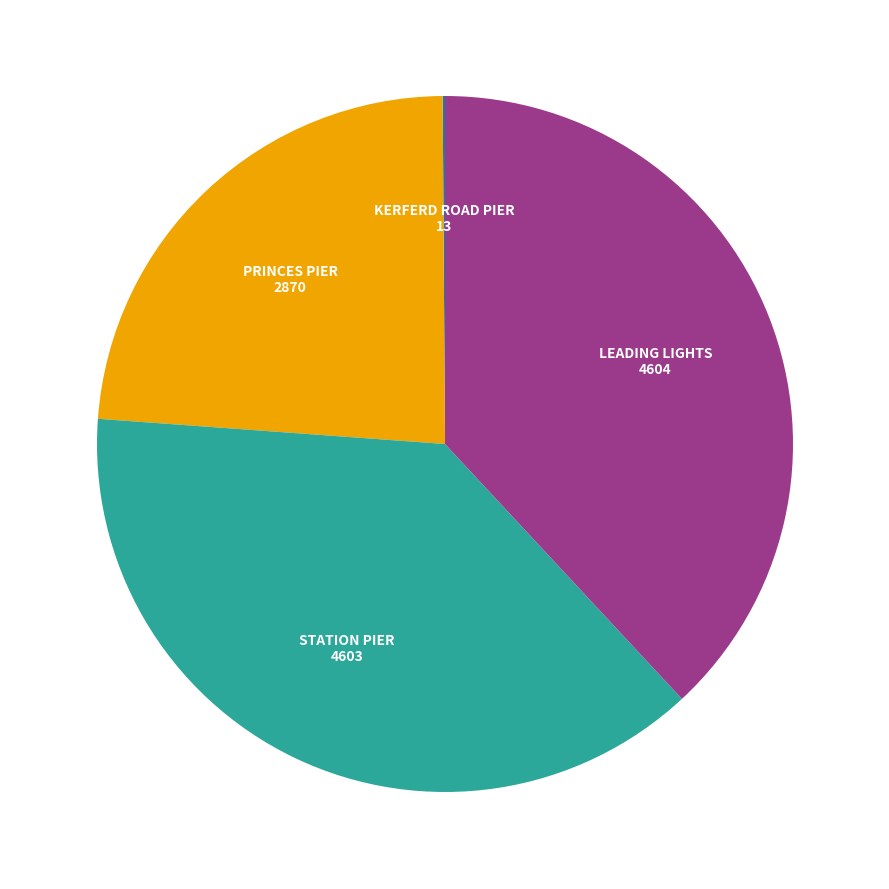

Is there any slice that represents more than half of the pie?

No